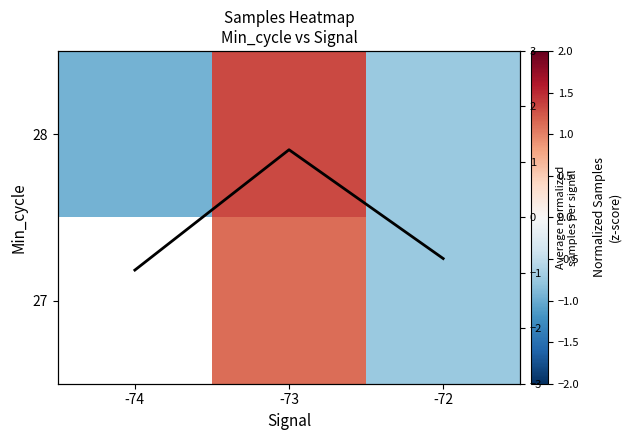

At how many categories does at least one series exceed 0?

1